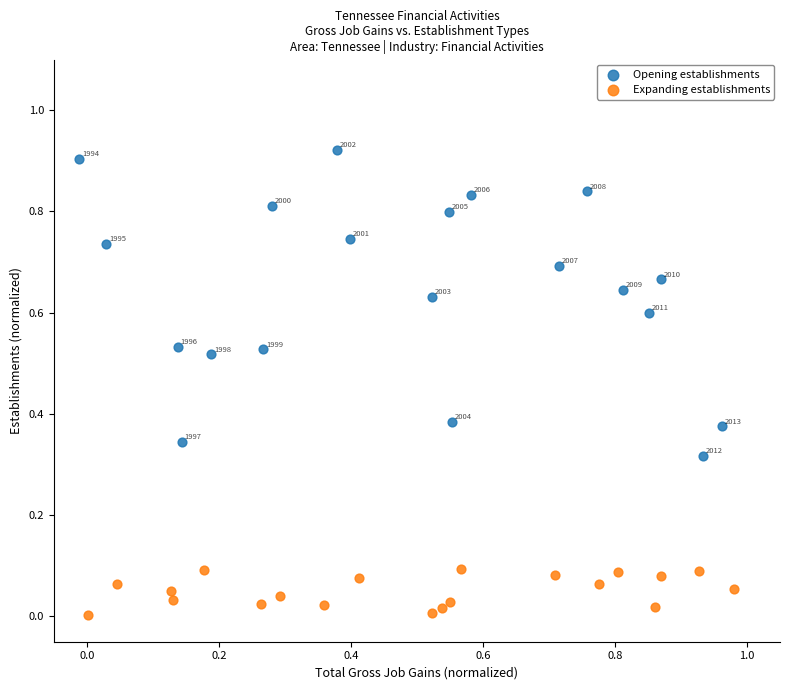

Which series has the largest Y range (max minus min)?

Opening establishments